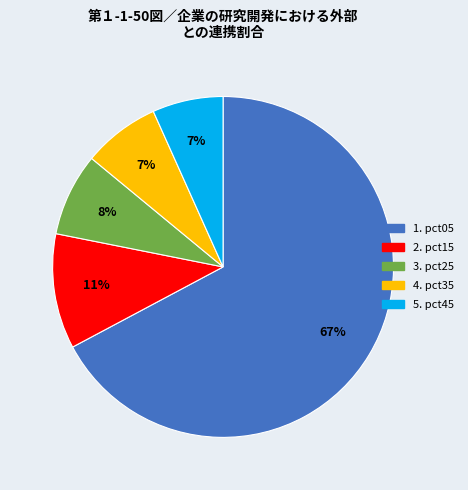

Is there a majority slice in this chart?

Yes